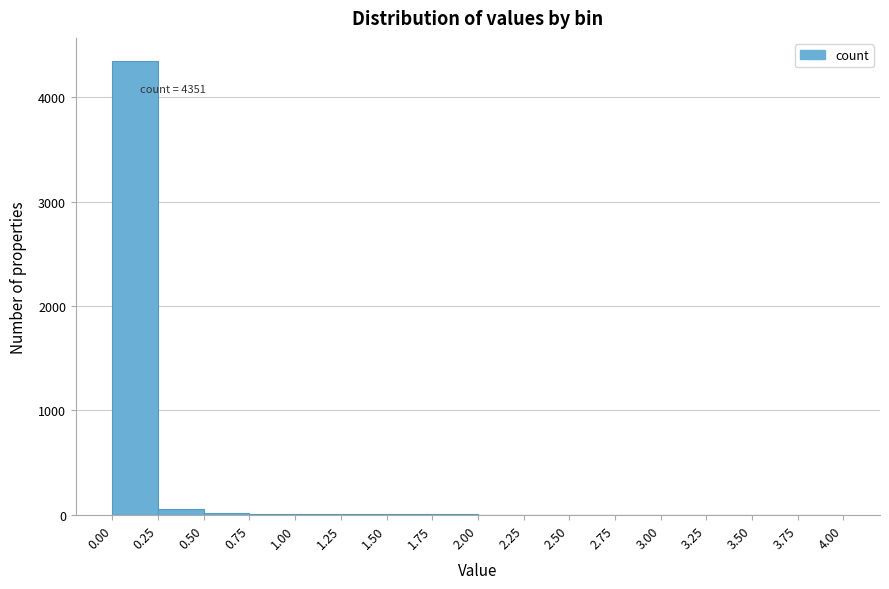

Over which range of the x-axis is the bar tallest?

0.00 to 0.25